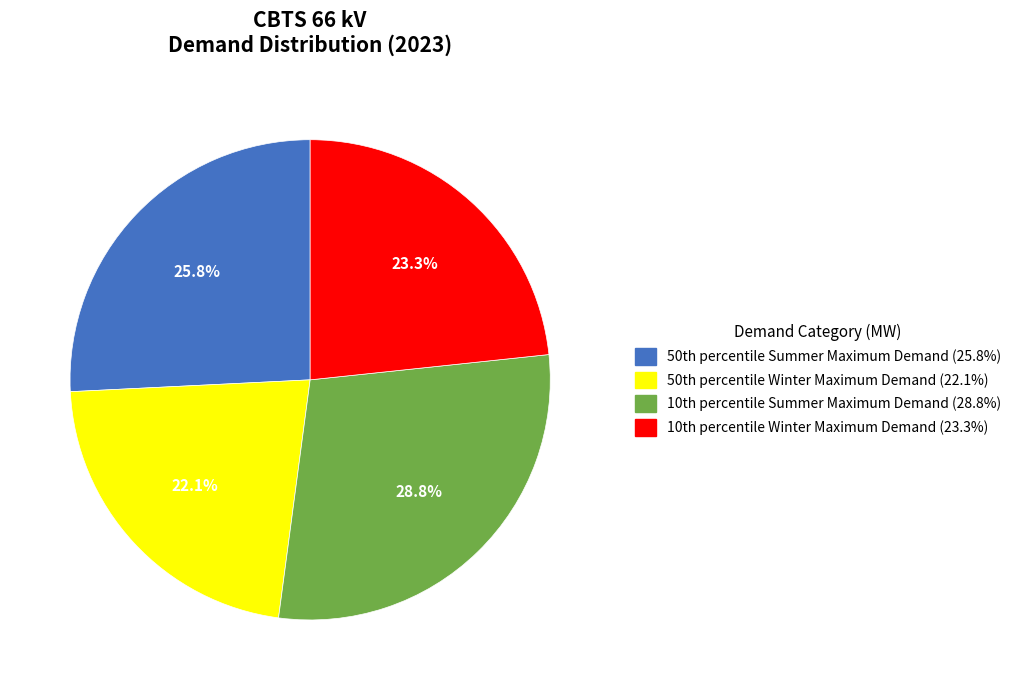

Which slice is the largest?

10th percentile Summer Maximum Demand